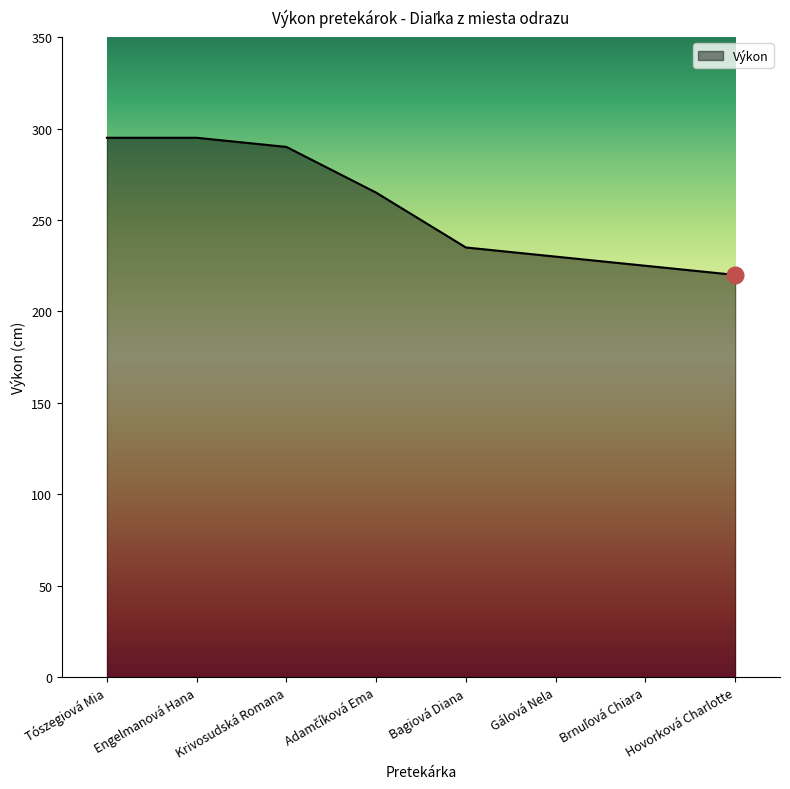

What is the difference between the second highest and second lowest values?

70